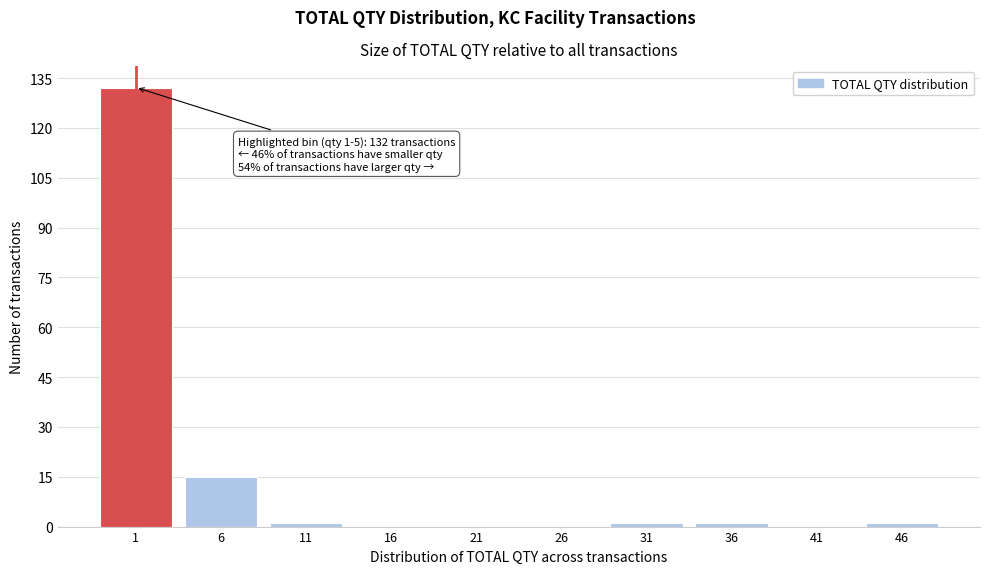

Reading right to left, list all the values displayed in this chart.

46=1	41=0	36=1	31=1	26=0	21=0	16=0	11=1	6=15	1=132